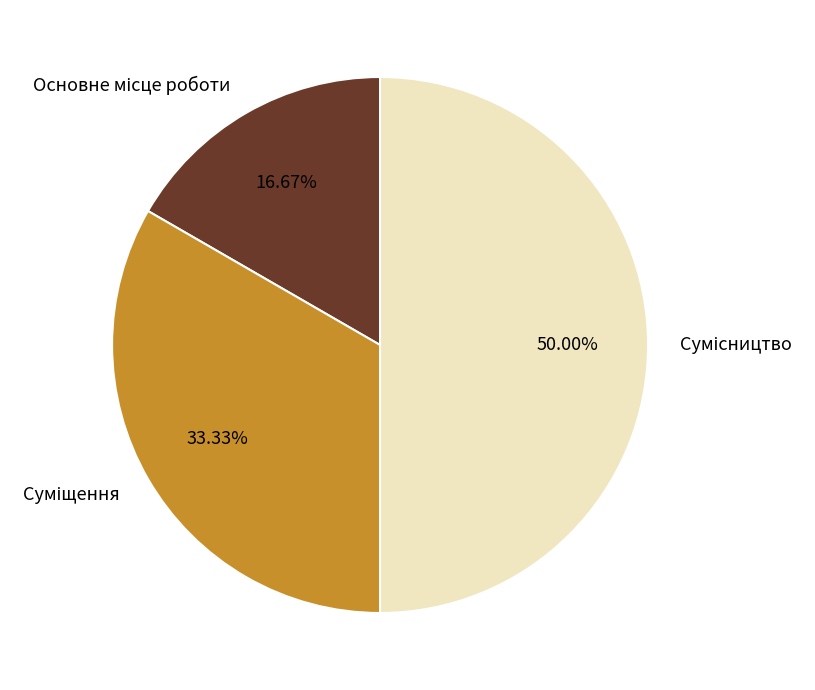

How many segments does this pie chart have?

3